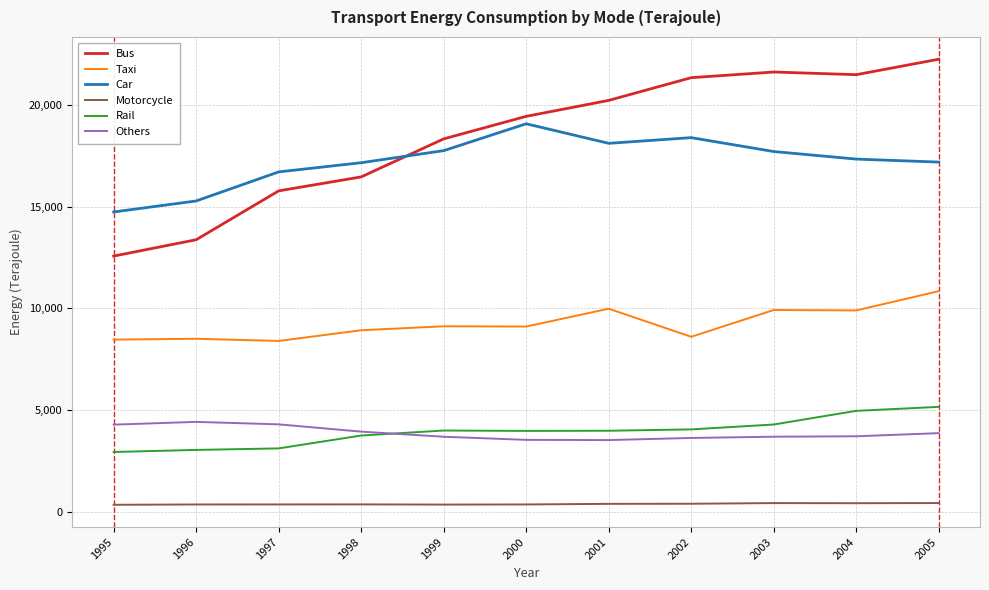

Which series has the largest total across all categories?

Bus